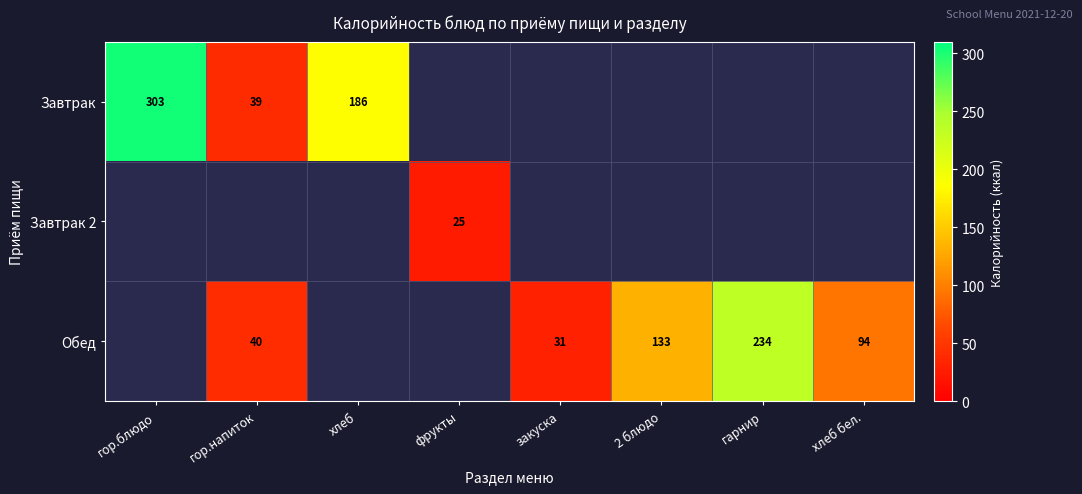

Is it true that Обед equals 31 at закуска?

True